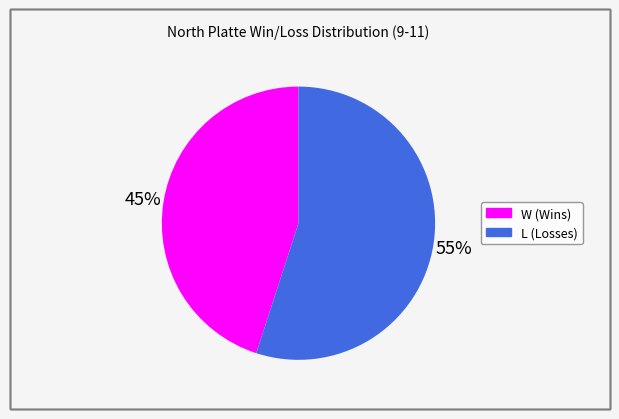

To the nearest percent, what is the average slice percentage?

50%